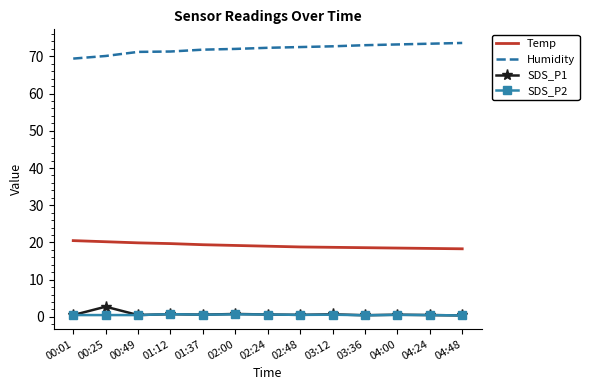

Which series has the largest total across all categories?

Humidity